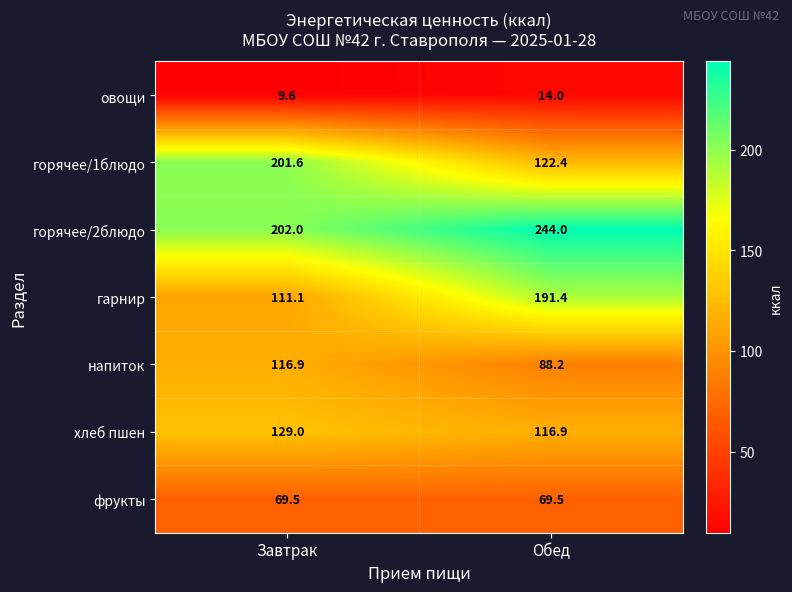

Which category has the lowest value in the горячее/2блюдо series?

Завтрак